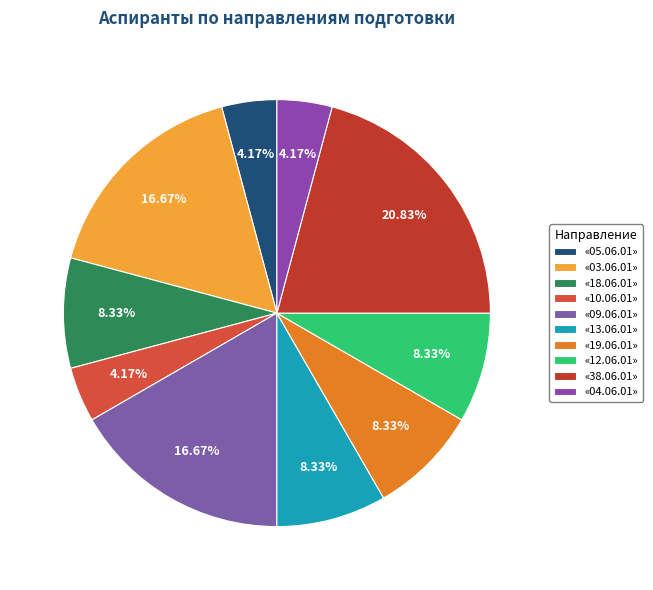

What percentage is the «12.06.01» slice, to the nearest percent?

8%